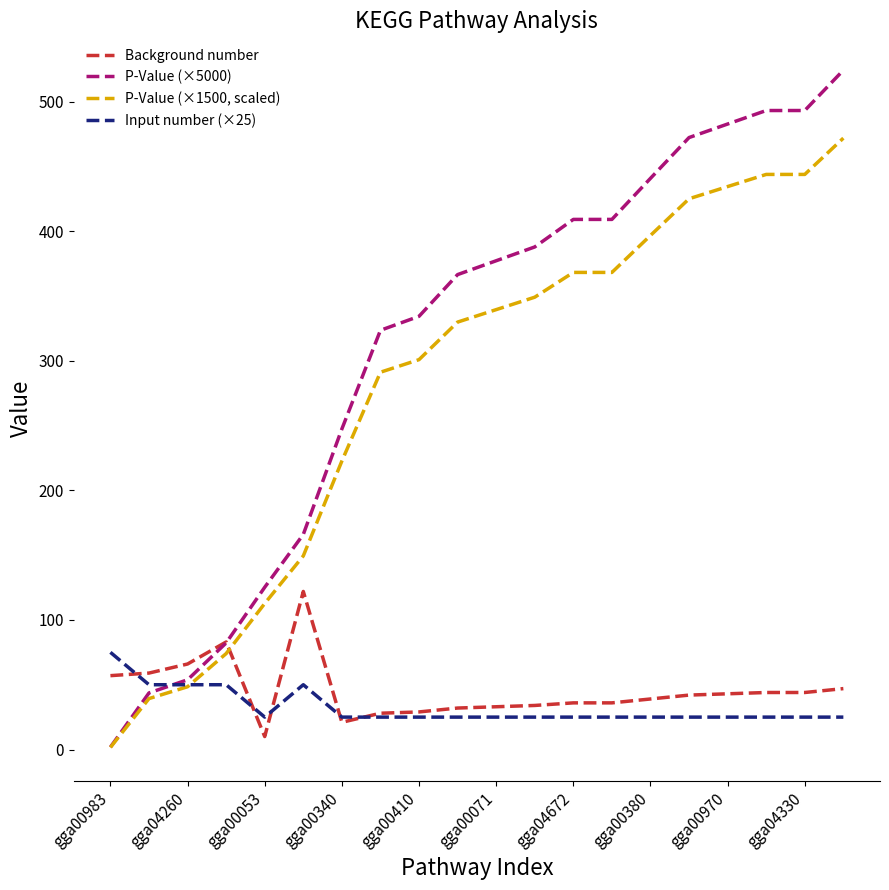

What is the difference between the maximum and second lowest values in the P-Value (×1500, scaled) series?

432.6